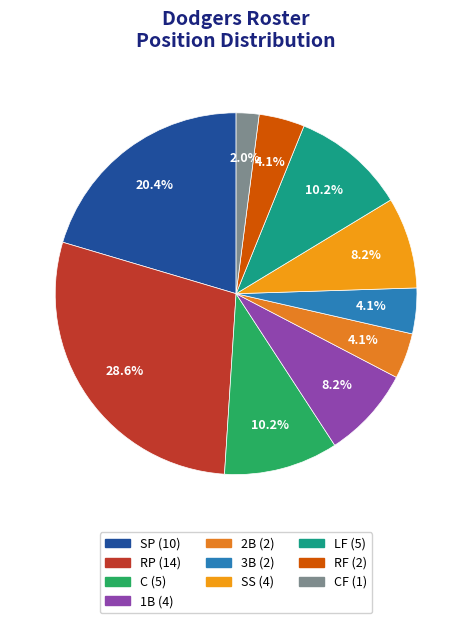

Rank the categories by value from lowest to highest.

CF, 2B, 3B, RF, 1B, SS, C, LF, SP, RP